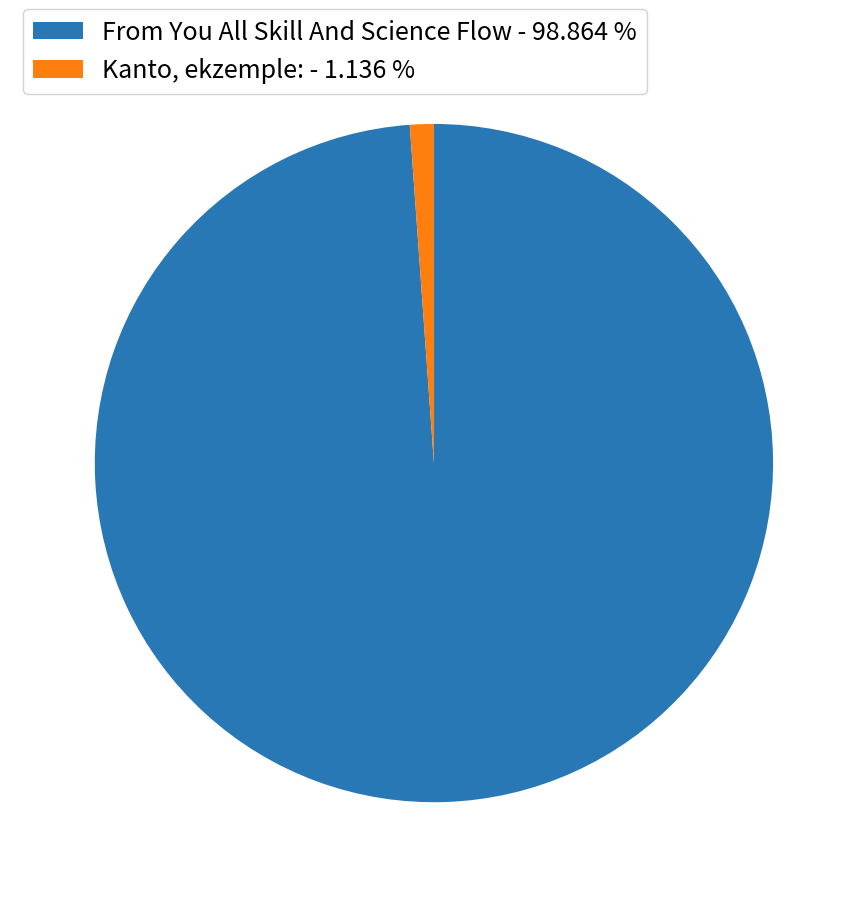

Which category accounts for the majority?

From You All Skill And Science Flow